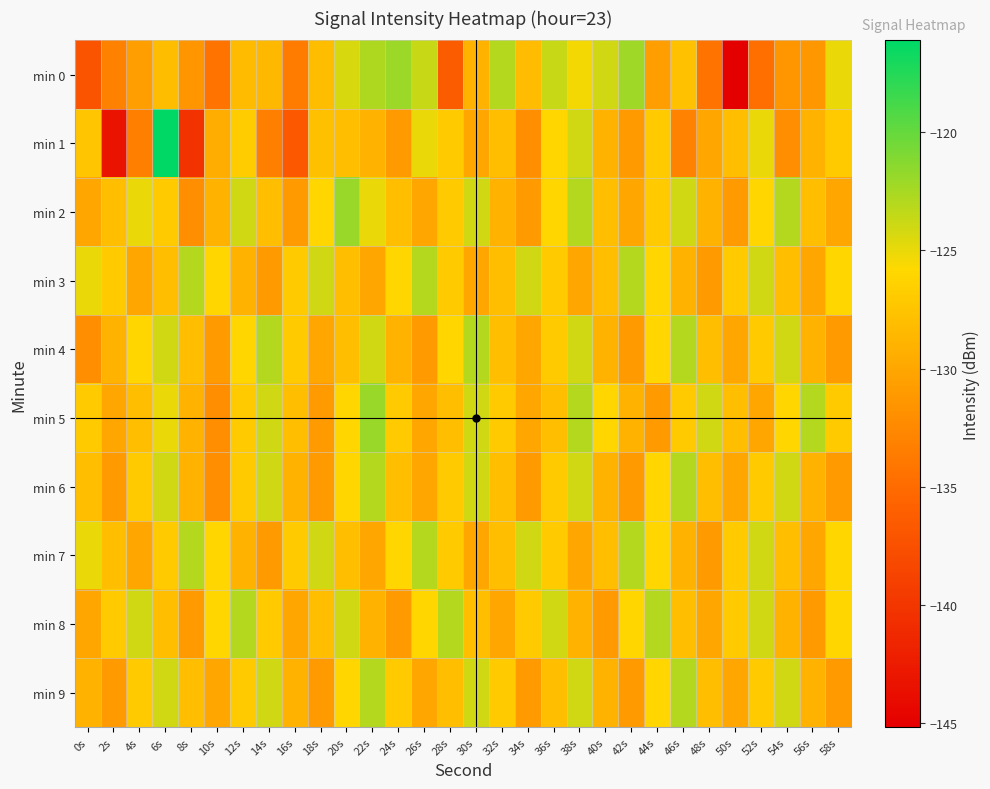

Which category has the highest value across all series?

6s